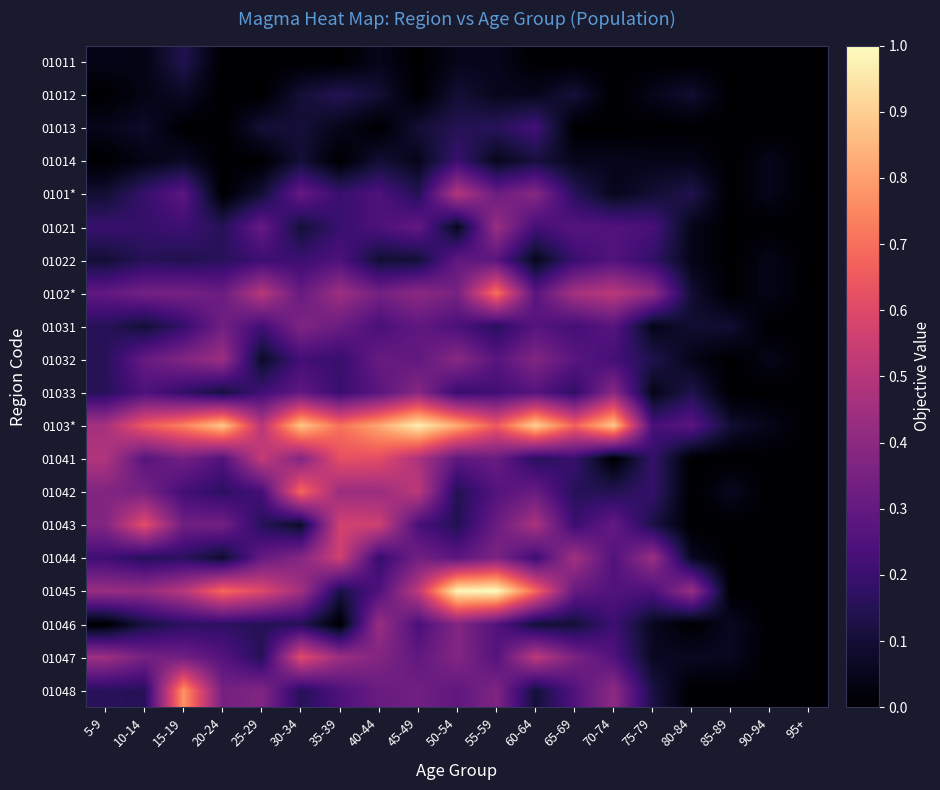

Reading left to right, extract all data points from this chart.

01011: 5-9=0.0	10-14=0.0	15-19=0.1	20-24=0.0	25-29=0.0	30-34=0.0	35-39=0.0	40-44=0.0	45-49=0.0	50-54=0.0	55-59=0.1	60-64=0.0	65-69=0.0	70-74=0.0	75-79=0.0	80-84=0.0	85-89=0.0	90-94=0.0	95+=0.0
01012: 5-9=0.0	10-14=0.0	15-19=0.1	20-24=0.0	25-29=0.0	30-34=0.1	35-39=0.1	40-44=0.1	45-49=0.0	50-54=0.1	55-59=0.1	60-64=0.1	65-69=0.1	70-74=0.0	75-79=0.0	80-84=0.1	85-89=0.0	90-94=0.0	95+=0.0
01013: 5-9=0.0	10-14=0.1	15-19=0.0	20-24=0.0	25-29=0.1	30-34=0.1	35-39=0.0	40-44=0.0	45-49=0.1	50-54=0.1	55-59=0.2	60-64=0.2	65-69=0.0	70-74=0.0	75-79=0.0	80-84=0.0	85-89=0.0	90-94=0.0	95+=0.0
01014: 5-9=0.0	10-14=0.0	15-19=0.1	20-24=0.0	25-29=0.0	30-34=0.1	35-39=0.0	40-44=0.1	45-49=0.0	50-54=0.2	55-59=0.1	60-64=0.1	65-69=0.1	70-74=0.1	75-79=0.0	80-84=0.0	85-89=0.0	90-94=0.0	95+=0.0
0101*: 5-9=0.1	10-14=0.2	15-19=0.3	20-24=0.0	25-29=0.1	30-34=0.3	35-39=0.2	40-44=0.2	45-49=0.1	50-54=0.5	55-59=0.3	60-64=0.4	65-69=0.2	70-74=0.1	75-79=0.1	80-84=0.1	85-89=0.0	90-94=0.0	95+=0.0
01021: 5-9=0.2	10-14=0.2	15-19=0.2	20-24=0.2	25-29=0.3	30-34=0.1	35-39=0.2	40-44=0.2	45-49=0.3	50-54=0.1	55-59=0.4	60-64=0.2	65-69=0.3	70-74=0.3	75-79=0.2	80-84=0.0	85-89=0.0	90-94=0.0	95+=0.0
01022: 5-9=0.1	10-14=0.2	15-19=0.1	20-24=0.2	25-29=0.2	30-34=0.2	35-39=0.2	40-44=0.1	45-49=0.1	50-54=0.3	55-59=0.3	60-64=0.1	65-69=0.2	70-74=0.3	75-79=0.2	80-84=0.0	85-89=0.0	90-94=0.0	95+=0.0
0102*: 5-9=0.3	10-14=0.3	15-19=0.3	20-24=0.3	25-29=0.5	30-34=0.3	35-39=0.4	40-44=0.3	45-49=0.4	50-54=0.3	55-59=0.7	60-64=0.3	65-69=0.5	70-74=0.5	75-79=0.4	80-84=0.1	85-89=0.0	90-94=0.0	95+=0.0
01031: 5-9=0.2	10-14=0.1	15-19=0.2	20-24=0.3	25-29=0.2	30-34=0.4	35-39=0.3	40-44=0.2	45-49=0.3	50-54=0.2	55-59=0.2	60-64=0.3	65-69=0.2	70-74=0.3	75-79=0.0	80-84=0.1	85-89=0.1	90-94=0.0	95+=0.0
01032: 5-9=0.2	10-14=0.3	15-19=0.4	20-24=0.4	25-29=0.1	30-34=0.2	35-39=0.2	40-44=0.3	45-49=0.3	50-54=0.4	55-59=0.3	60-64=0.4	65-69=0.3	70-74=0.2	75-79=0.1	80-84=0.0	85-89=0.0	90-94=0.0	95+=0.0
01033: 5-9=0.2	10-14=0.2	15-19=0.2	20-24=0.1	25-29=0.2	30-34=0.3	35-39=0.2	40-44=0.3	45-49=0.4	50-54=0.2	55-59=0.2	60-64=0.3	65-69=0.2	70-74=0.4	75-79=0.0	80-84=0.1	85-89=0.0	90-94=0.0	95+=0.0
0103*: 5-9=0.5	10-14=0.7	15-19=0.7	20-24=0.9	25-29=0.5	30-34=0.9	35-39=0.7	40-44=0.8	45-49=1.0	50-54=0.8	55-59=0.6	60-64=0.9	65-69=0.7	70-74=0.9	75-79=0.2	80-84=0.3	85-89=0.1	90-94=0.0	95+=0.0
01041: 5-9=0.5	10-14=0.3	15-19=0.3	20-24=0.3	25-29=0.5	30-34=0.4	35-39=0.6	40-44=0.6	45-49=0.5	50-54=0.3	55-59=0.3	60-64=0.2	65-69=0.2	70-74=0.0	75-79=0.2	80-84=0.0	85-89=0.0	90-94=0.0	95+=0.0
01042: 5-9=0.4	10-14=0.3	15-19=0.2	20-24=0.2	25-29=0.2	30-34=0.7	35-39=0.4	40-44=0.4	45-49=0.5	50-54=0.1	55-59=0.3	60-64=0.3	65-69=0.2	70-74=0.1	75-79=0.2	80-84=0.0	85-89=0.1	90-94=0.0	95+=0.0
01043: 5-9=0.4	10-14=0.6	15-19=0.3	20-24=0.3	25-29=0.2	30-34=0.1	35-39=0.6	40-44=0.6	45-49=0.2	50-54=0.1	55-59=0.3	60-64=0.5	65-69=0.2	70-74=0.3	75-79=0.1	80-84=0.0	85-89=0.0	90-94=0.0	95+=0.0
01044: 5-9=0.2	10-14=0.2	15-19=0.2	20-24=0.1	25-29=0.3	30-34=0.4	35-39=0.6	40-44=0.2	45-49=0.3	50-54=0.3	55-59=0.4	60-64=0.2	65-69=0.5	70-74=0.3	75-79=0.4	80-84=0.1	85-89=0.0	90-94=0.0	95+=0.0
01045: 5-9=0.4	10-14=0.4	15-19=0.5	20-24=0.7	25-29=0.6	30-34=0.5	35-39=0.1	40-44=0.2	45-49=0.5	50-54=1.0	55-59=1.0	60-64=0.7	65-69=0.3	70-74=0.3	75-79=0.2	80-84=0.4	85-89=0.0	90-94=0.0	95+=0.0
01046: 5-9=0.0	10-14=0.1	15-19=0.2	20-24=0.2	25-29=0.2	30-34=0.2	35-39=0.0	40-44=0.4	45-49=0.2	50-54=0.4	55-59=0.3	60-64=0.1	65-69=0.1	70-74=0.2	75-79=0.1	80-84=0.0	85-89=0.1	90-94=0.0	95+=0.0
01047: 5-9=0.4	10-14=0.3	15-19=0.3	20-24=0.3	25-29=0.2	30-34=0.6	35-39=0.4	40-44=0.4	45-49=0.3	50-54=0.4	55-59=0.3	60-64=0.5	65-69=0.4	70-74=0.3	75-79=0.1	80-84=0.1	85-89=0.1	90-94=0.0	95+=0.0
01048: 5-9=0.2	10-14=0.2	15-19=0.8	20-24=0.3	25-29=0.4	30-34=0.2	35-39=0.2	40-44=0.3	45-49=0.3	50-54=0.3	55-59=0.4	60-64=0.1	65-69=0.3	70-74=0.4	75-79=0.1	80-84=0.0	85-89=0.0	90-94=0.0	95+=0.0